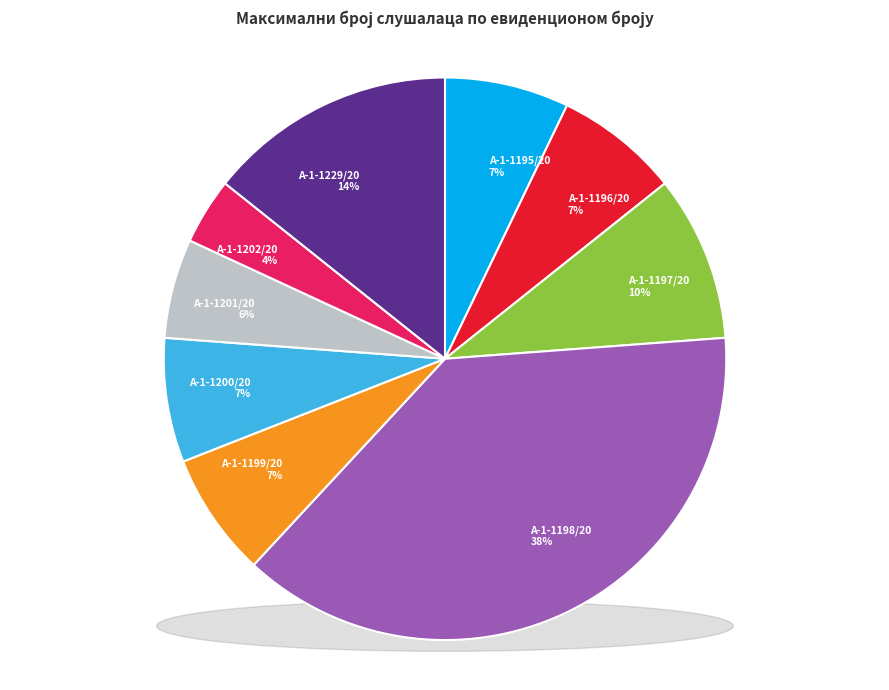

Count the number of slices in the pie.

9